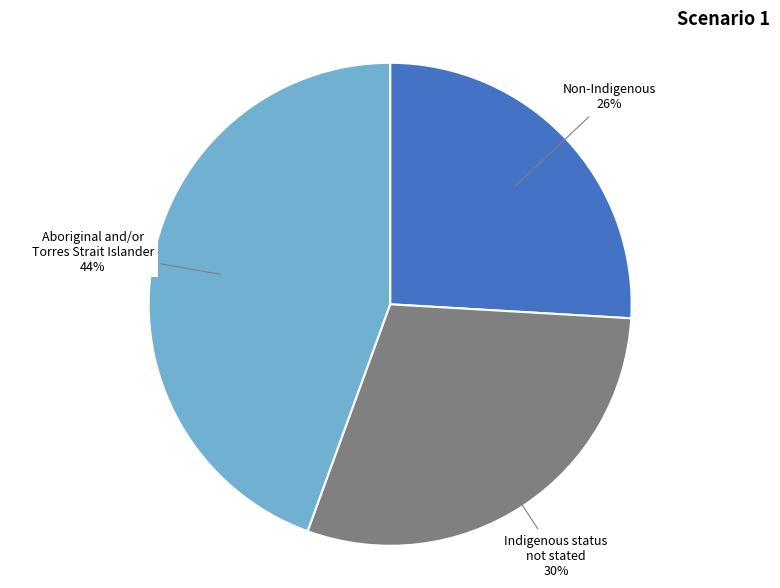

To the nearest percent, what is the average slice percentage?

33%